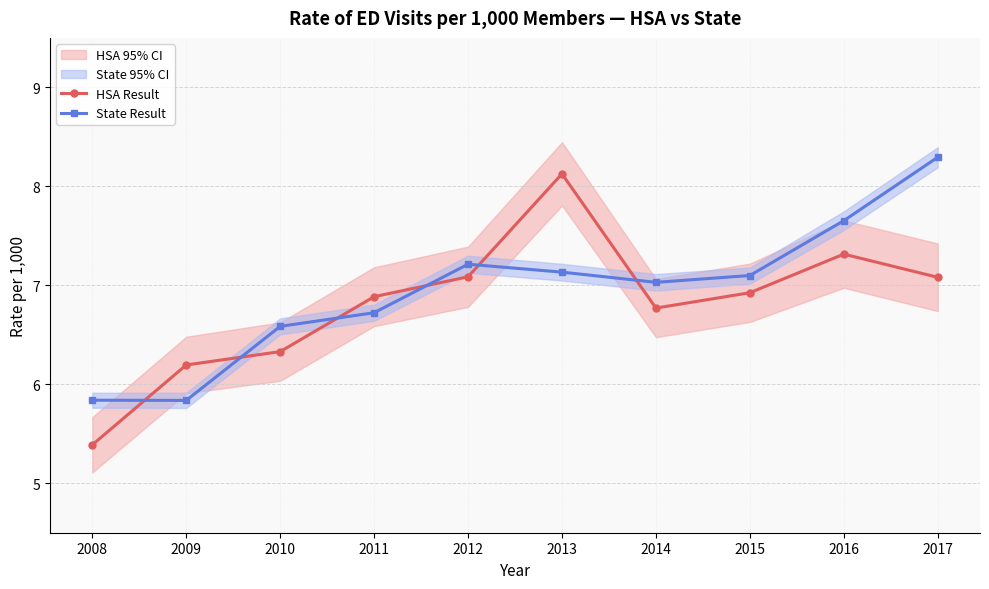

Which series has the widest spread of values?

HSA Result